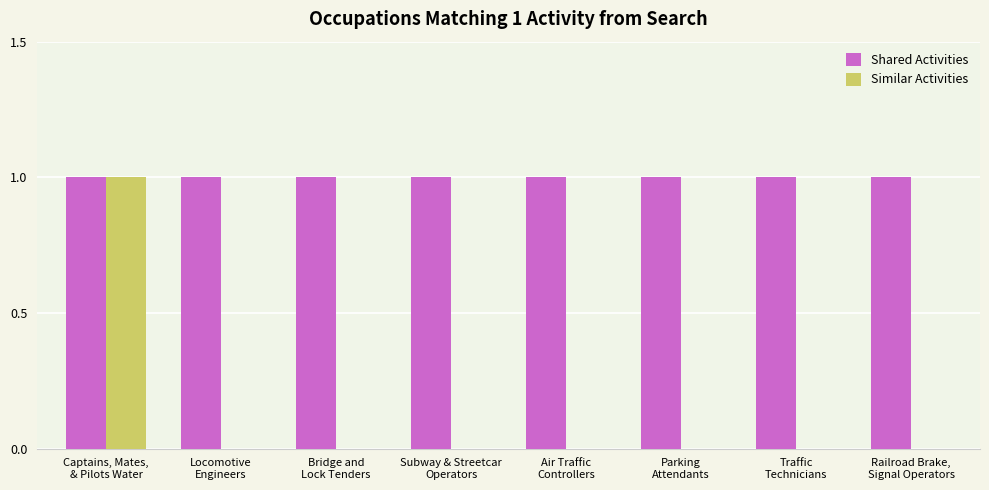

Which series has the largest total across all categories?

Shared Activities